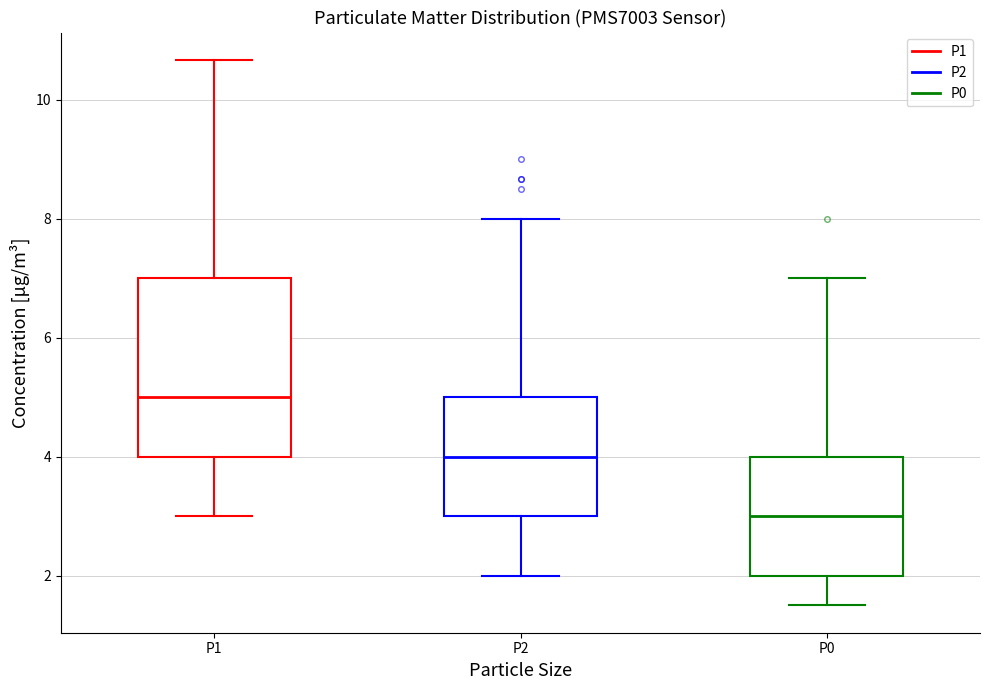

Reading left to right, transcribe this box plot: for each box, give where its median line is, the range the box spans, and where its two whiskers end, as read against the y-axis. The values are not printed on the chart, so give them approximately, as read against the axis.

P1: median 5.0, box 4.0 to 7.0, whiskers 3.0 to 10.6
P2: median 4.0, box 3.0 to 5.0, whiskers 2.0 to 8.0
P0: median 3.0, box 2.0 to 4.0, whiskers 1.6 to 7.0